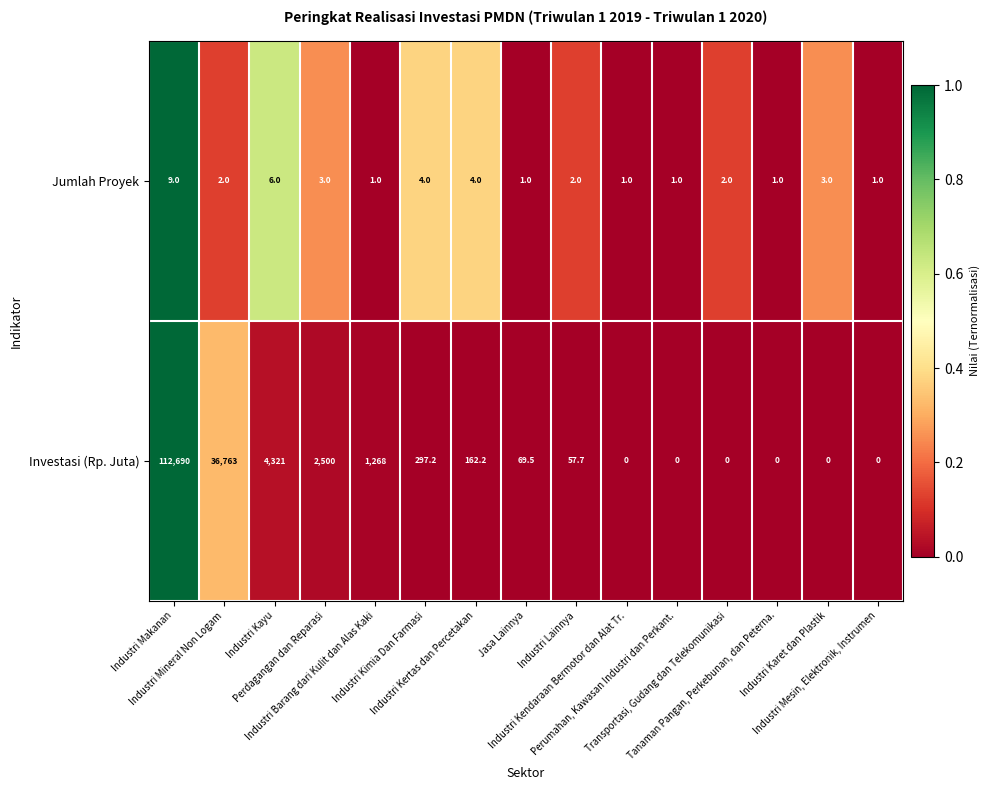

Count the Jumlah Proyek values in the range 1 to 4.

13